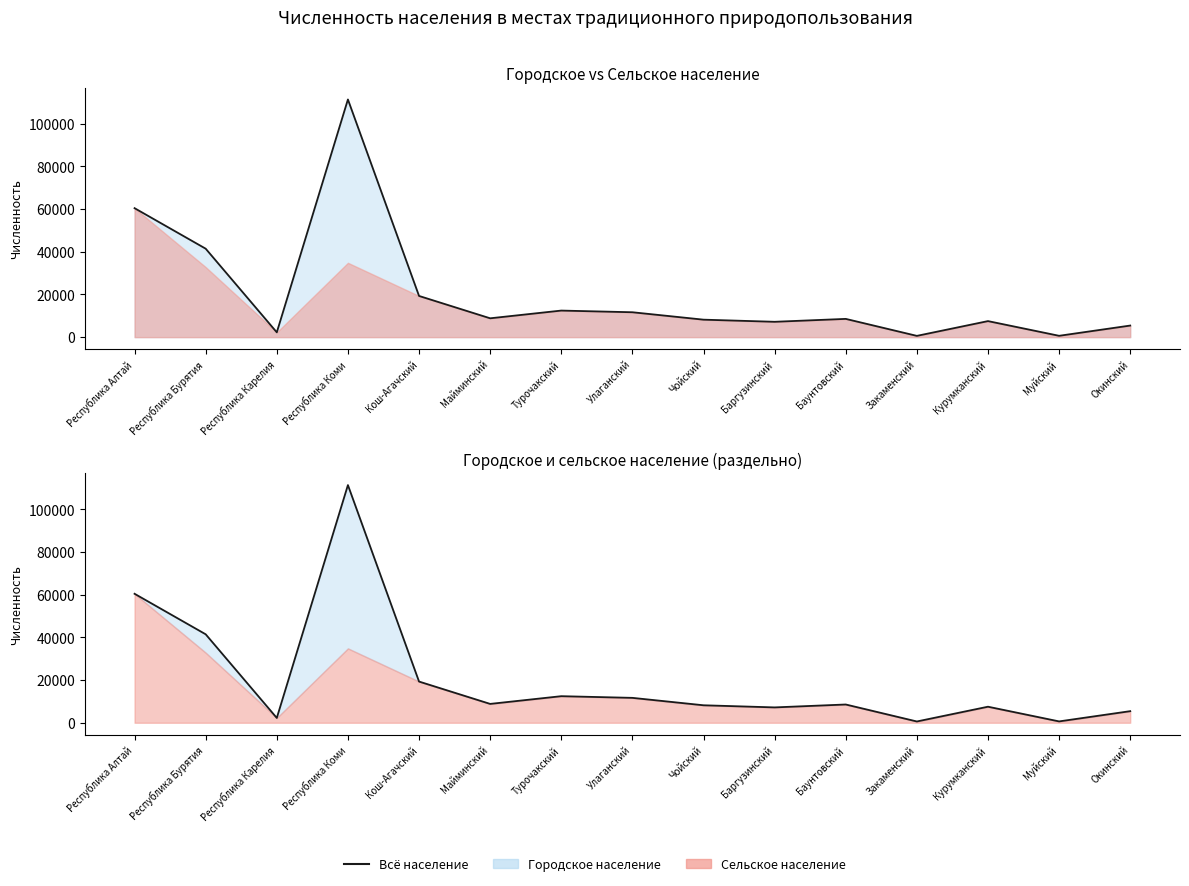

How many lines are shown in the chart?

2